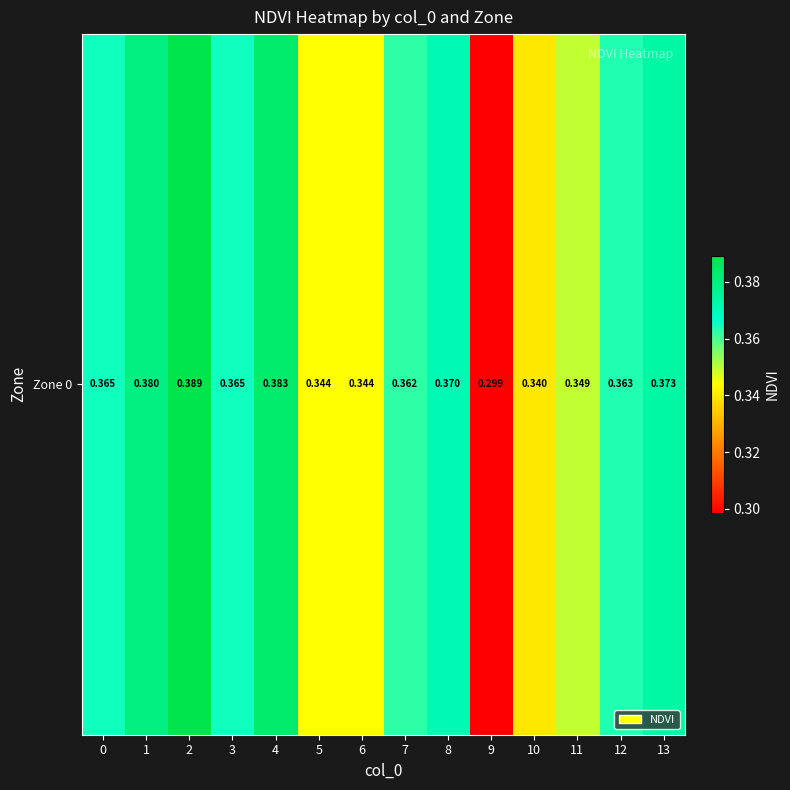

How many values are between 0 and 1?

14